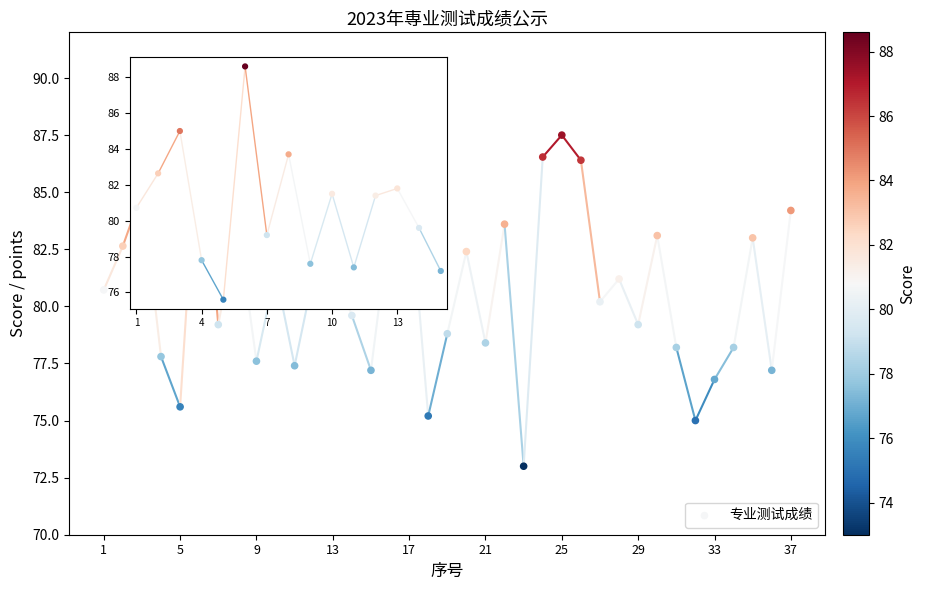

How many data points are displayed?

37